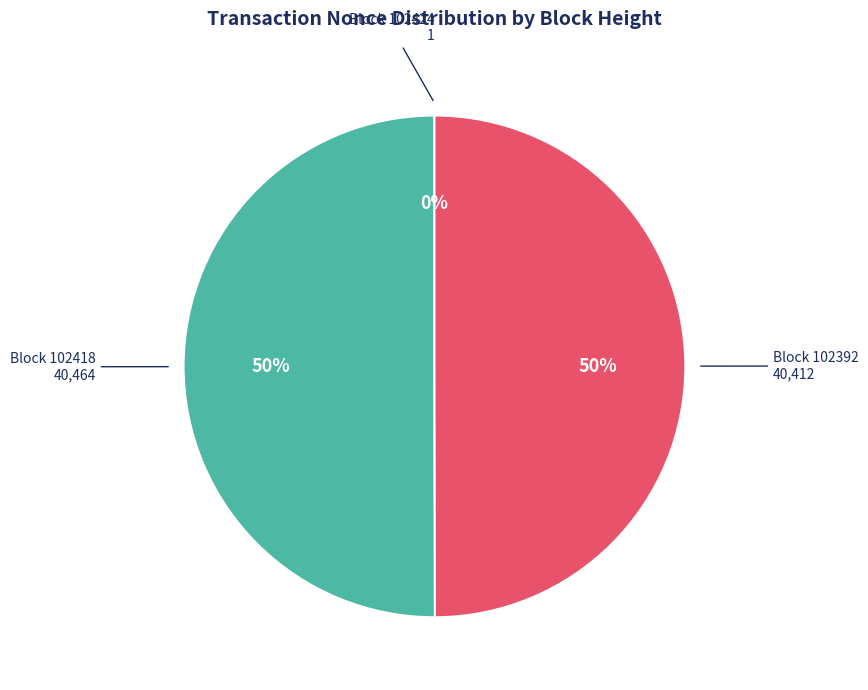

To the nearest percent, what is the average slice percentage?

33%